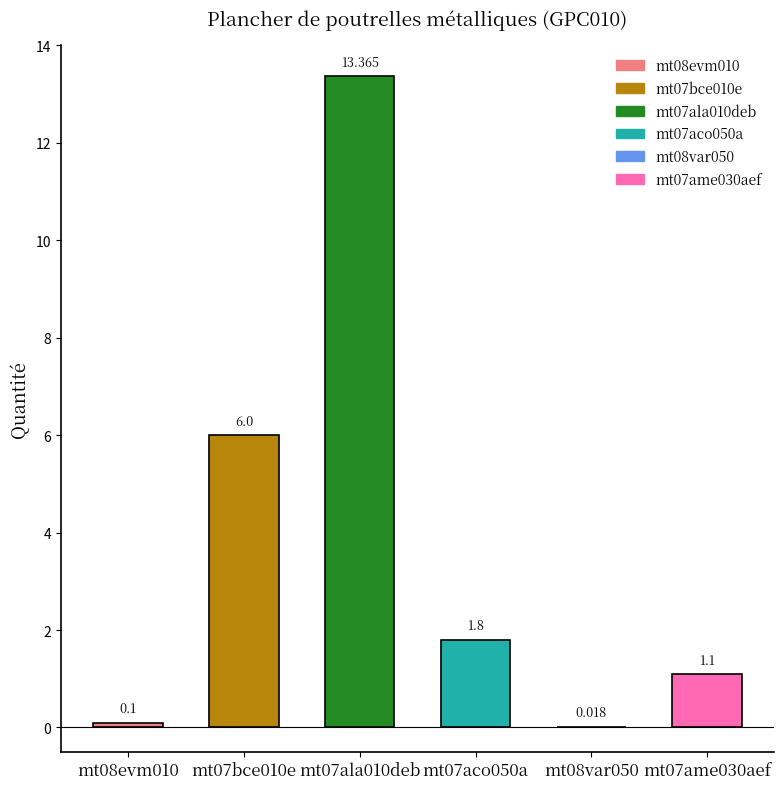

What position from the left is mt08evm010?

1